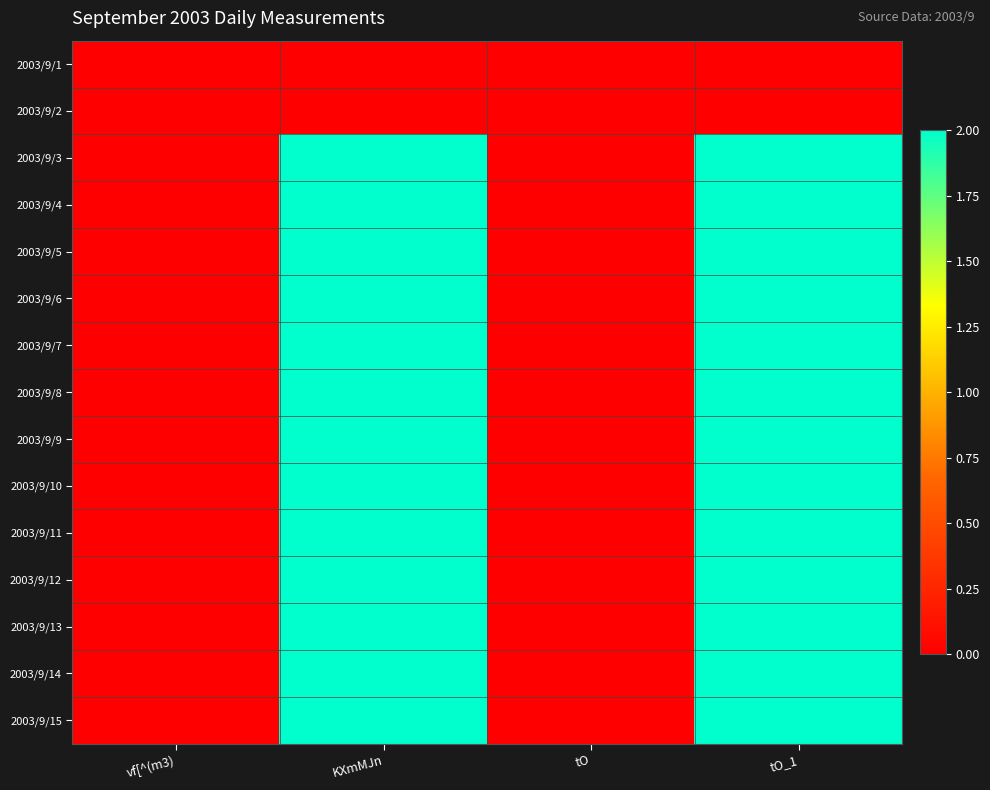

How many distinct data groups are displayed?

15